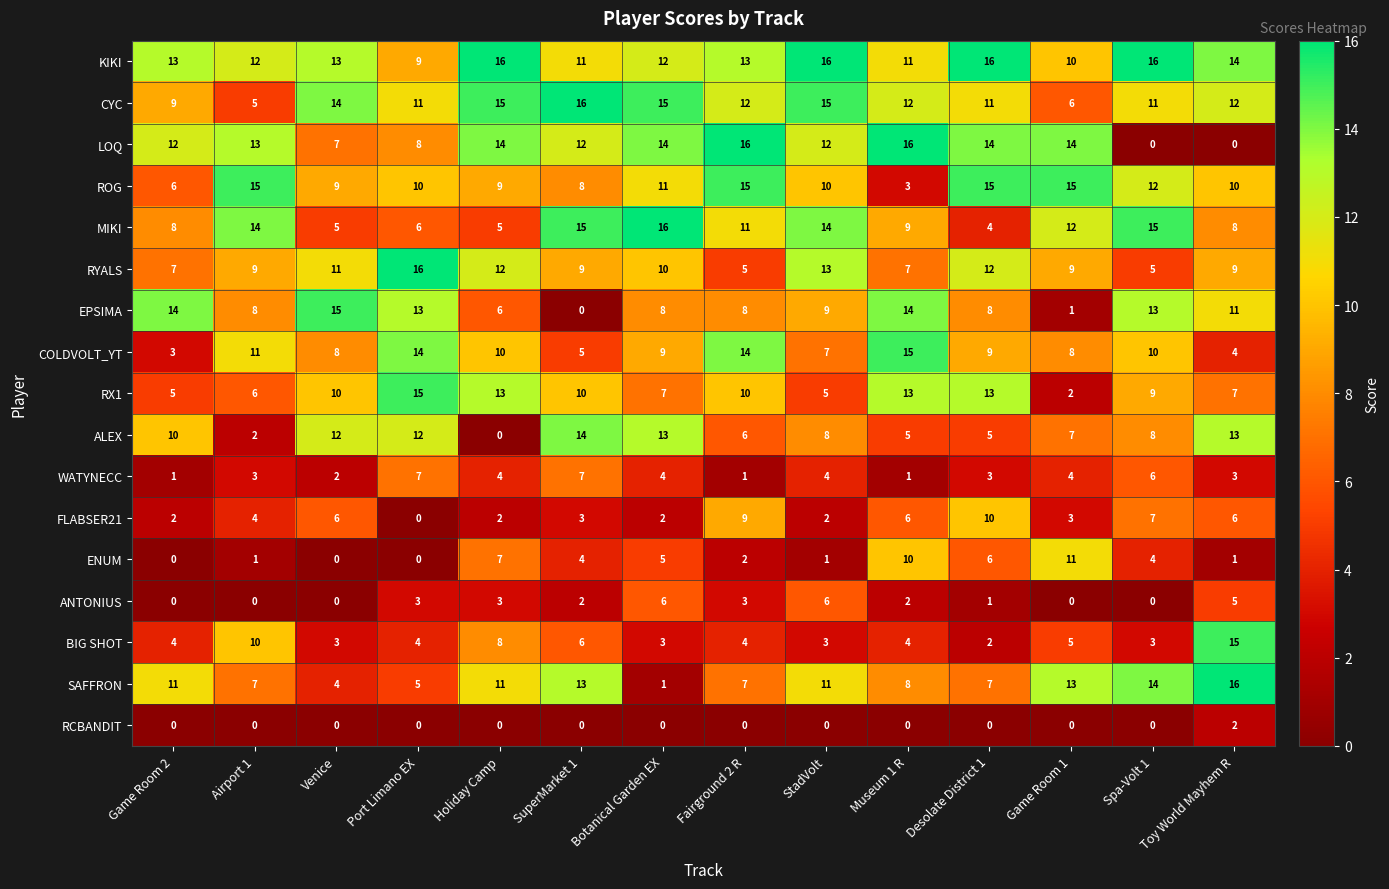

What value does the RX1 series have at Botanical Garden EX, to the nearest 10?

10